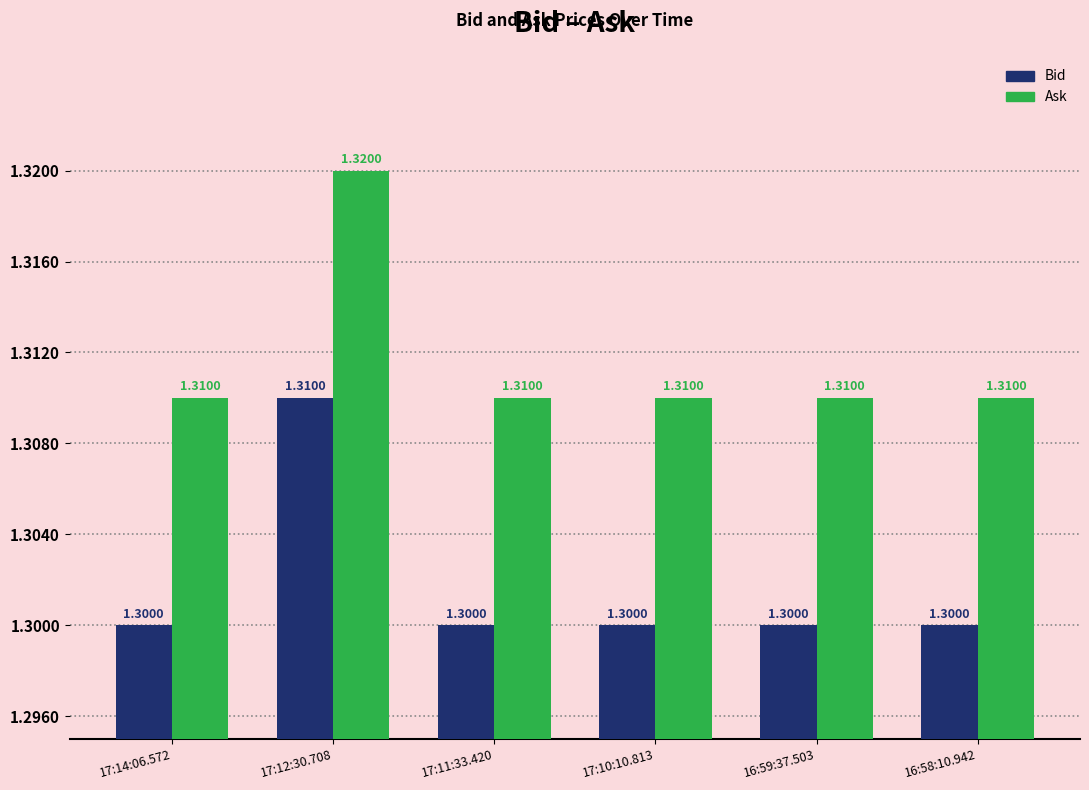

Reading left to right, transcribe all the data shown in this chart.

Bid: 17:14:06.572=1.3	17:12:30.708=1.3	17:11:33.420=1.3	17:10:10.813=1.3	16:59:37.503=1.3	16:58:10.942=1.3
Ask: 17:14:06.572=1.3	17:12:30.708=1.3	17:11:33.420=1.3	17:10:10.813=1.3	16:59:37.503=1.3	16:58:10.942=1.3